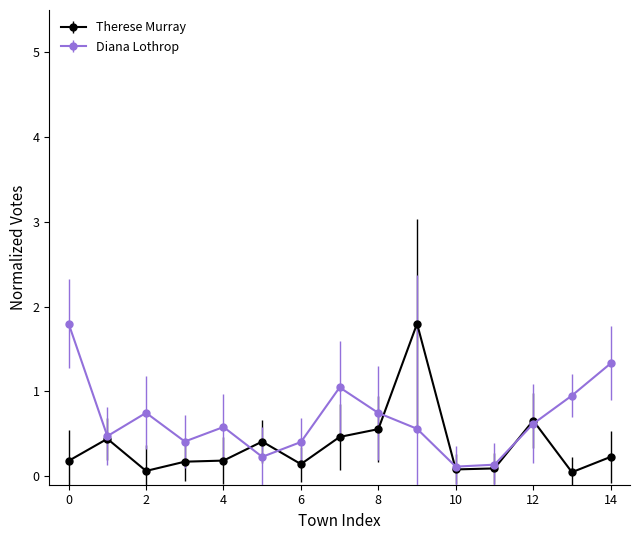

True or false: Diana Lothrop has more than 1 interior local peaks.

True